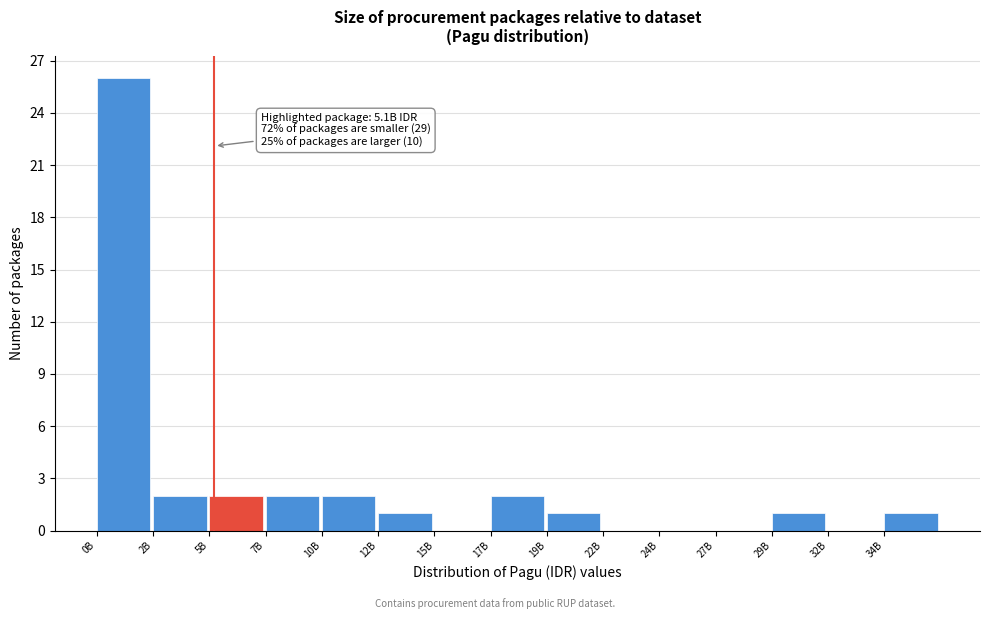

Reading left to right, transcribe all the data shown in this chart.

0B=26	2B=2	5B=2	7B=2	10B=2	12B=1	15B=0	17B=2	19B=1	22B=0	24B=0	27B=0	29B=1	32B=0	34B=1